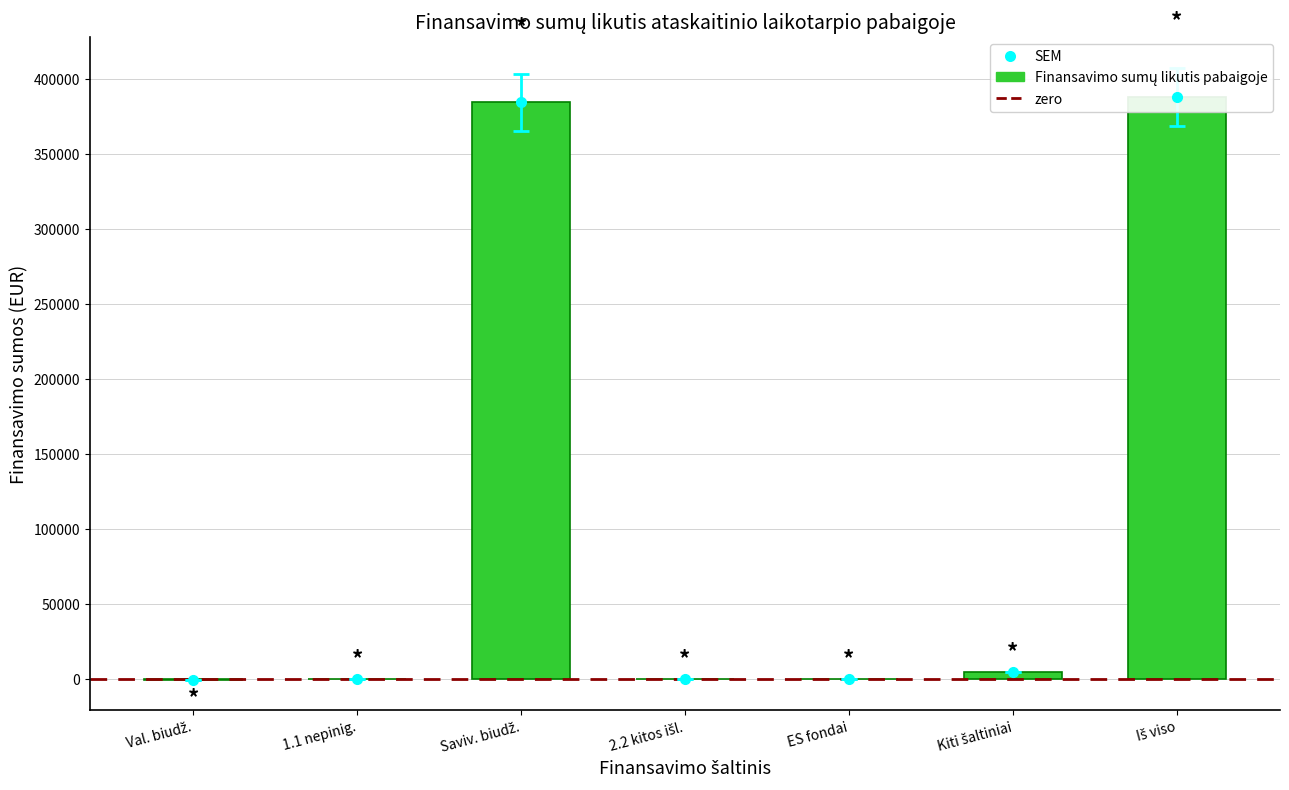

Which label corresponds to the smallest value in the chart?

Val. biudž.